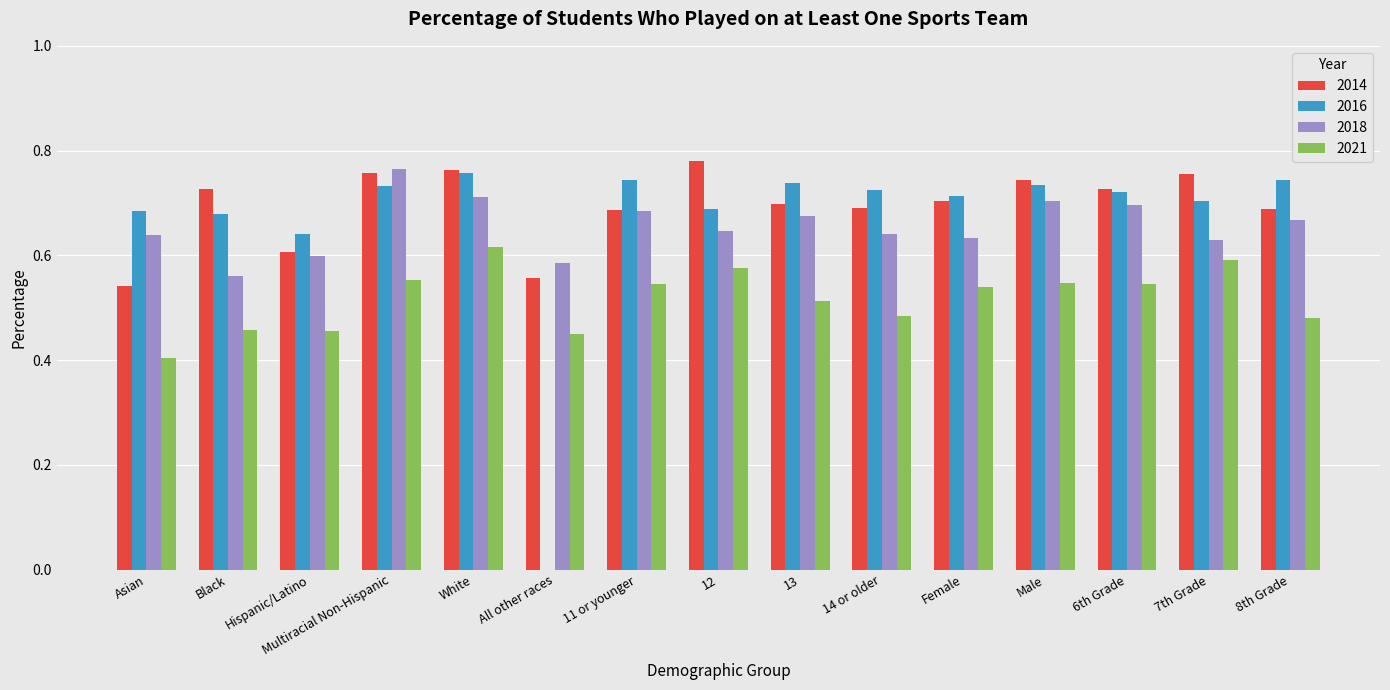

Count the number of data series in this chart.

4